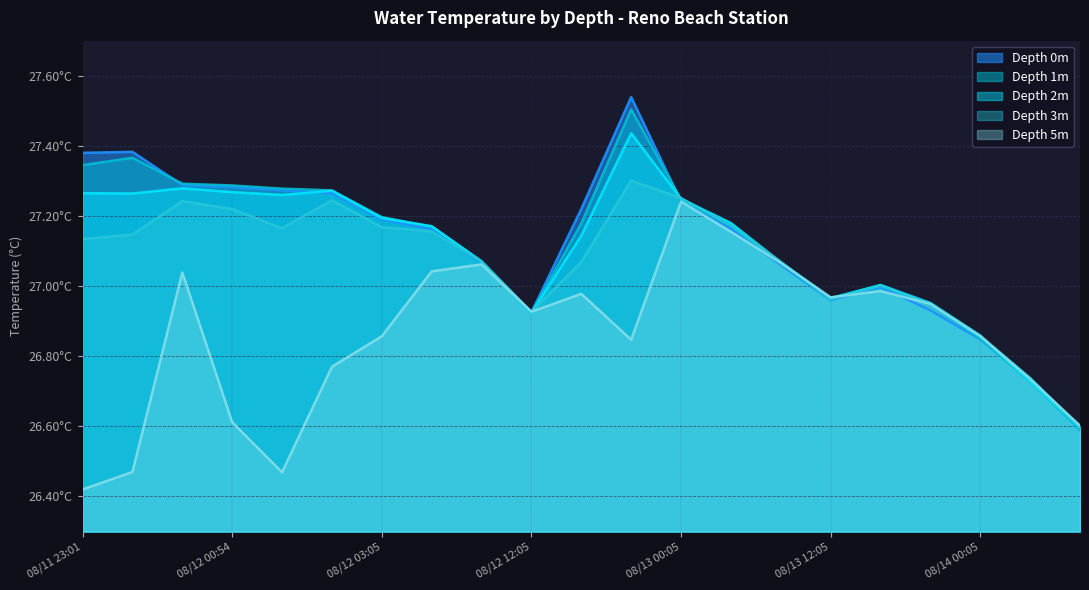

Reading left to right, transcribe all the data shown in this chart.

Depth 0m: 08/11 23:01=27.4	08/11 23:11=27.4	08/12 00:39=27.3	08/12 00:54=27.3	08/12 01:15=27.3	08/12 01:28=27.3	08/12 03:05=27.2	08/12 04:05=27.2	08/12 08:05=27.1	08/12 12:05=26.9	08/12 16:05=27.2	08/12 20:05=27.5	08/13 00:05=27.2	08/13 04:05=27.2	08/13 08:05=27.1	08/13 12:05=27.0	08/13 16:05=27.0	08/13 20:05=26.9	08/14 00:05=26.8	08/14 04:05=26.7	08/14 08:05=26.6
Depth 1m: 08/11 23:01=27.3	08/11 23:11=27.4	08/12 00:39=27.3	08/12 00:54=27.3	08/12 01:15=27.3	08/12 01:28=27.3	08/12 03:05=27.2	08/12 04:05=27.2	08/12 08:05=27.1	08/12 12:05=26.9	08/12 16:05=27.2	08/12 20:05=27.5	08/13 00:05=27.2	08/13 04:05=27.2	08/13 08:05=27.1	08/13 12:05=27.0	08/13 16:05=27.0	08/13 20:05=26.9	08/14 00:05=26.9	08/14 04:05=26.7	08/14 08:05=26.6
Depth 2m: 08/11 23:01=27.3	08/11 23:11=27.3	08/12 00:39=27.3	08/12 00:54=27.3	08/12 01:15=27.3	08/12 01:28=27.3	08/12 03:05=27.2	08/12 04:05=27.2	08/12 08:05=27.1	08/12 12:05=26.9	08/12 16:05=27.1	08/12 20:05=27.4	08/13 00:05=27.2	08/13 04:05=27.2	08/13 08:05=27.1	08/13 12:05=27.0	08/13 16:05=27.0	08/13 20:05=27.0	08/14 00:05=26.9	08/14 04:05=26.7	08/14 08:05=26.6
Depth 3m: 08/11 23:01=27.1	08/11 23:11=27.1	08/12 00:39=27.2	08/12 00:54=27.2	08/12 01:15=27.2	08/12 01:28=27.2	08/12 03:05=27.2	08/12 04:05=27.2	08/12 08:05=27.1	08/12 12:05=26.9	08/12 16:05=27.1	08/12 20:05=27.3	08/13 00:05=27.3	08/13 04:05=27.2	08/13 08:05=27.1	08/13 12:05=27.0	08/13 16:05=27.0	08/13 20:05=26.9	08/14 00:05=26.9	08/14 04:05=26.7	08/14 08:05=26.6
Depth 5m: 08/11 23:01=26.4	08/11 23:11=26.5	08/12 00:39=27.0	08/12 00:54=26.6	08/12 01:15=26.5	08/12 01:28=26.8	08/12 03:05=26.9	08/12 04:05=27.0	08/12 08:05=27.1	08/12 12:05=26.9	08/12 16:05=27.0	08/12 20:05=26.8	08/13 00:05=27.2	08/13 04:05=27.2	08/13 08:05=27.1	08/13 12:05=27.0	08/13 16:05=27.0	08/13 20:05=26.9	08/14 00:05=26.9	08/14 04:05=26.7	08/14 08:05=26.6